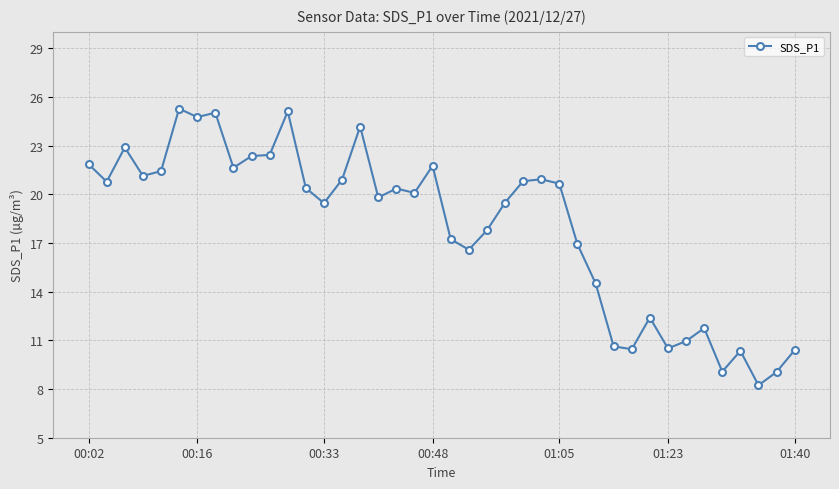

True or false: there are more than 1 points higher than both neighbors.

True